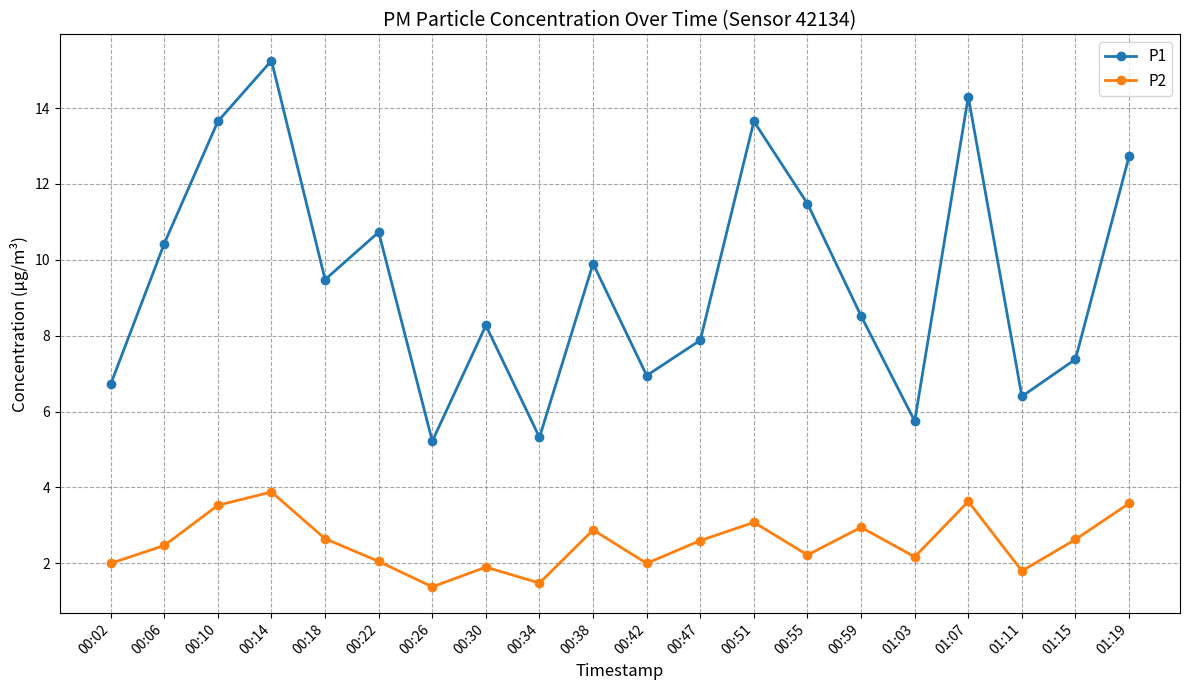

What is the difference between the highest and lowest values at 00:55?

9.3